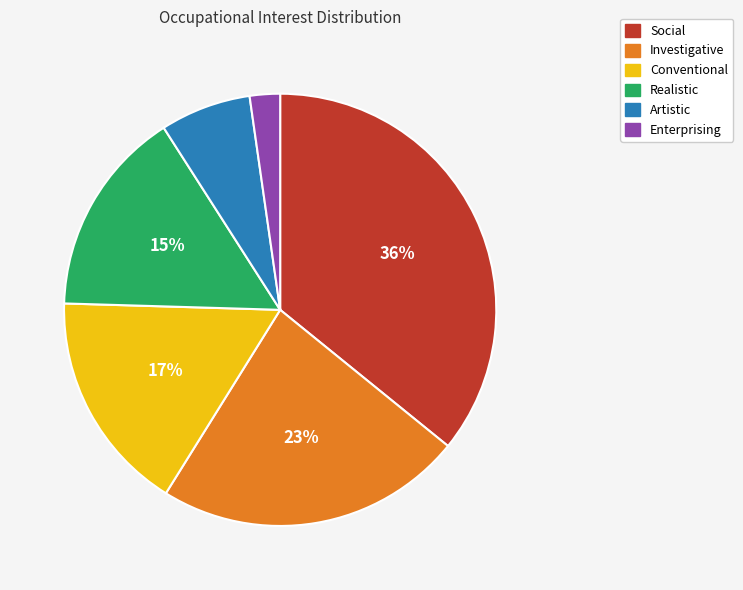

Does Artistic represent more than half of the total?

No